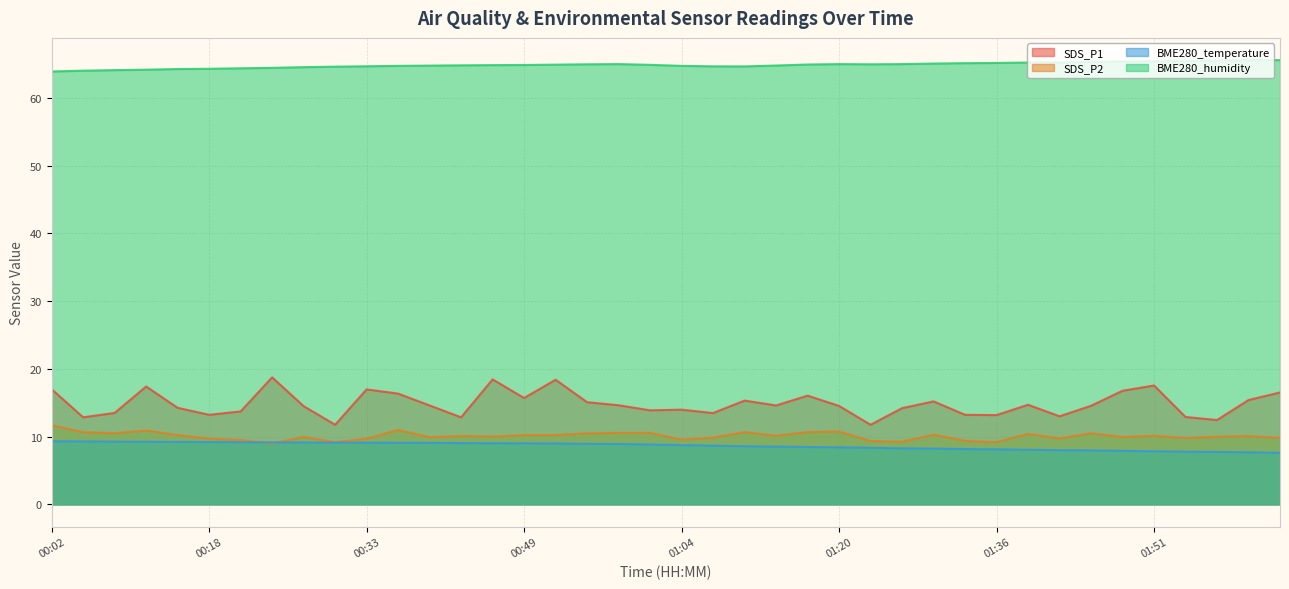

At which label is BME280_temperature closest to 8?

01:42